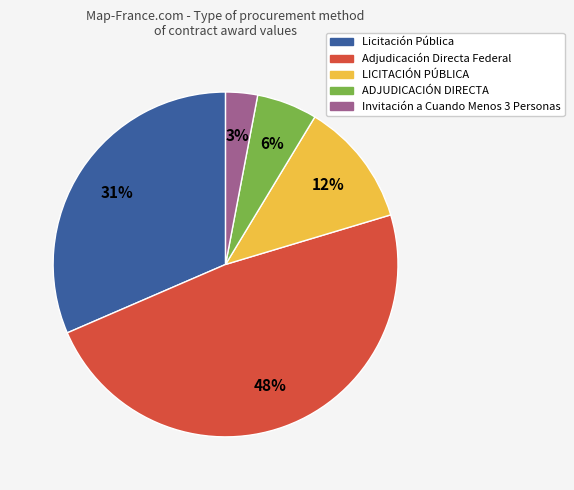

What percentage is the Invitación a Cuando Menos 3 Personas slice, to the nearest percent?

3%